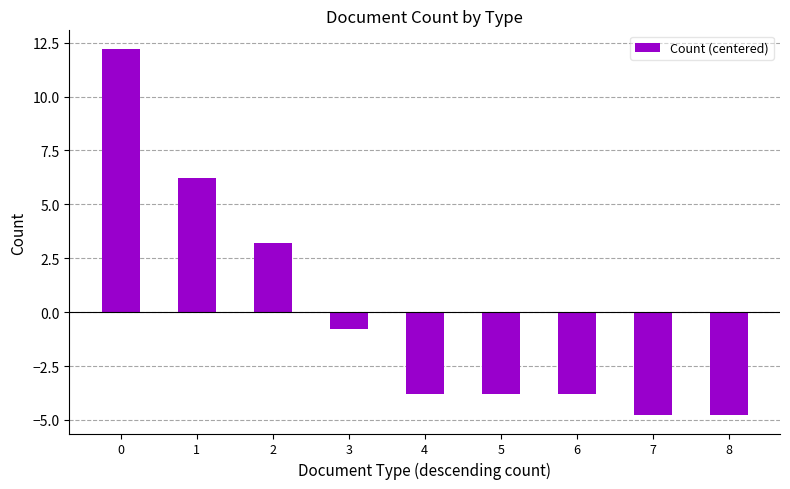

True or false: the data shows 3.2 at 2.

True